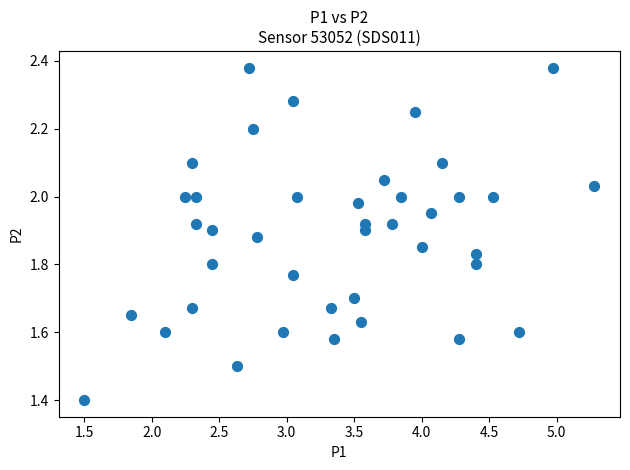

What Y value in the scatter plot is closest to 1?

1.4